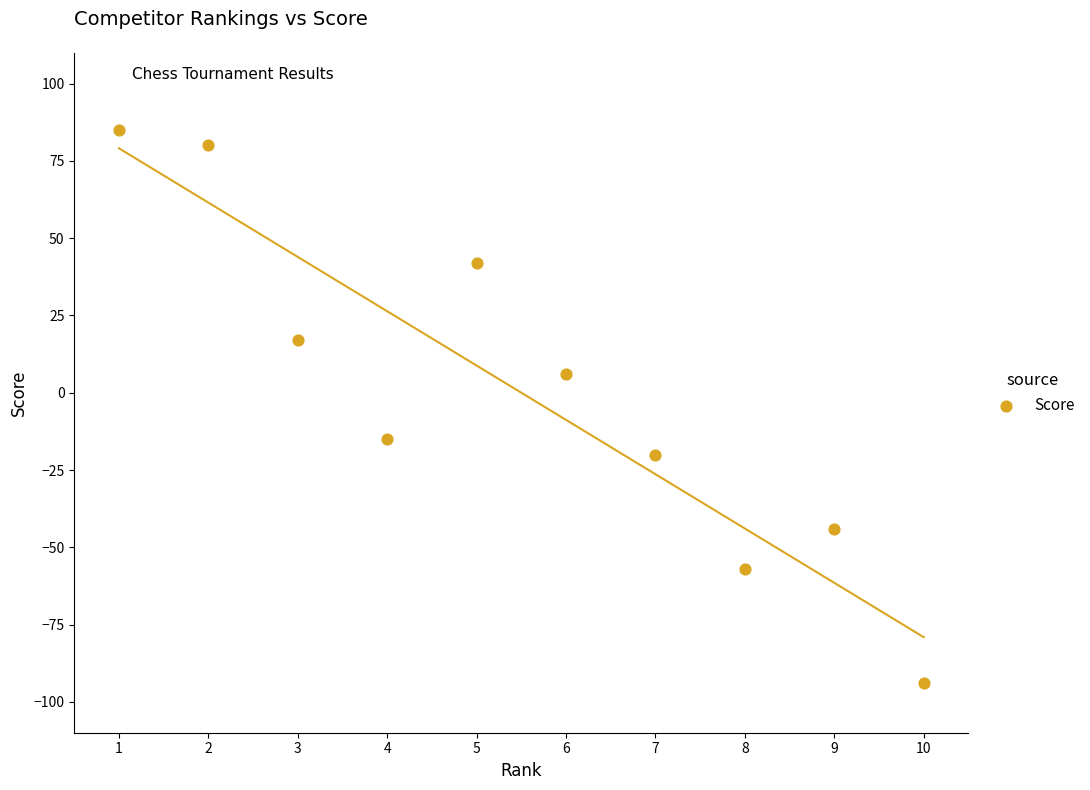

What is the average X value?

6